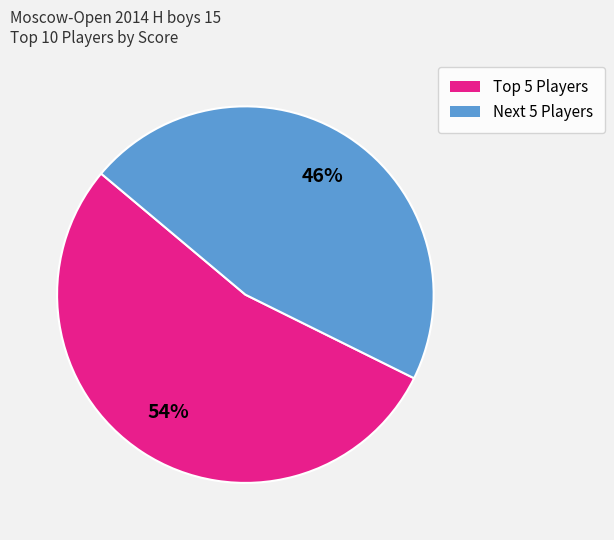

To the nearest percent, what is the average slice percentage?

50%